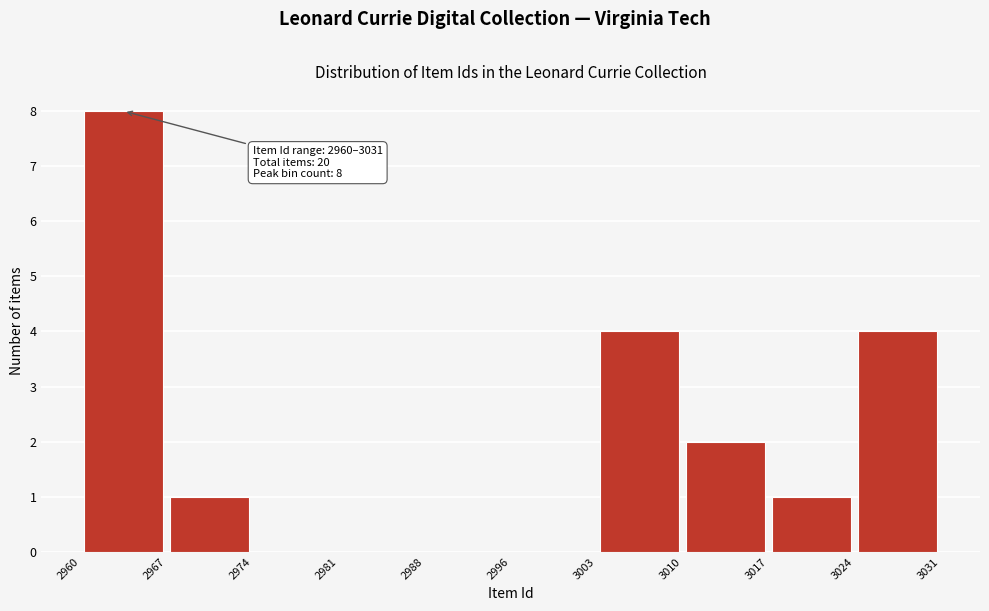

Which range on the x-axis has the tallest bar?

2960 to 2967